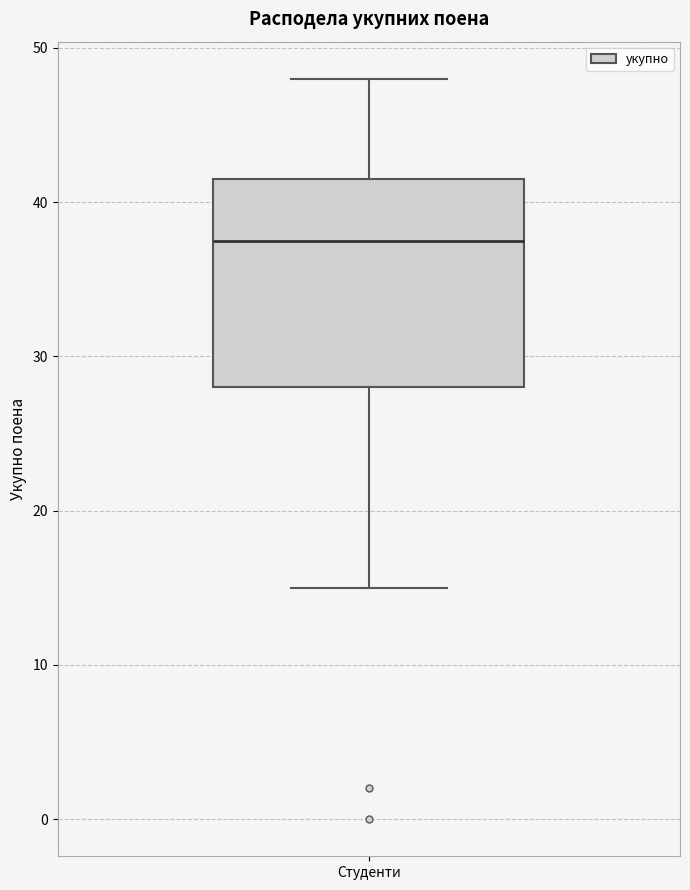

Read this box plot against the y-axis: the position of the median line, the range covered by the box, and the ends of both whiskers. The values are not printed on the chart, so give them approximately, as read against the axis.

median 38, box 28 to 42, whiskers 15 to 48